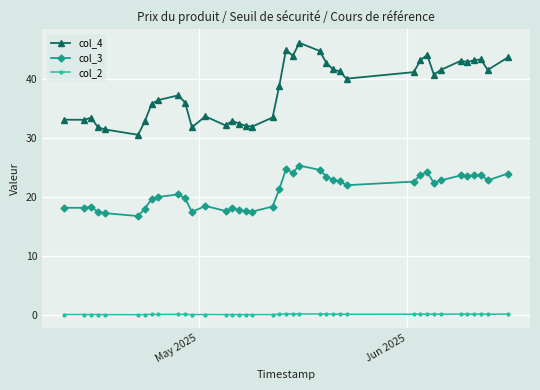

What is the value of the col_3 point at the 6th from the left?

16.8